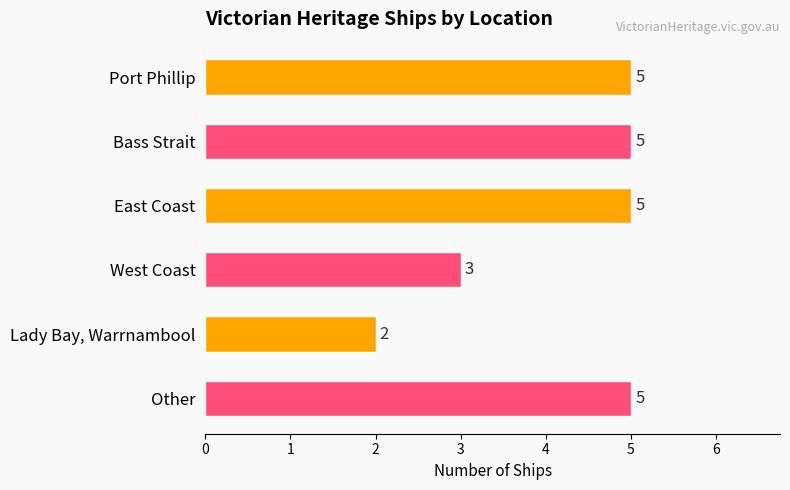

Does the chart contain stacked bars?

No